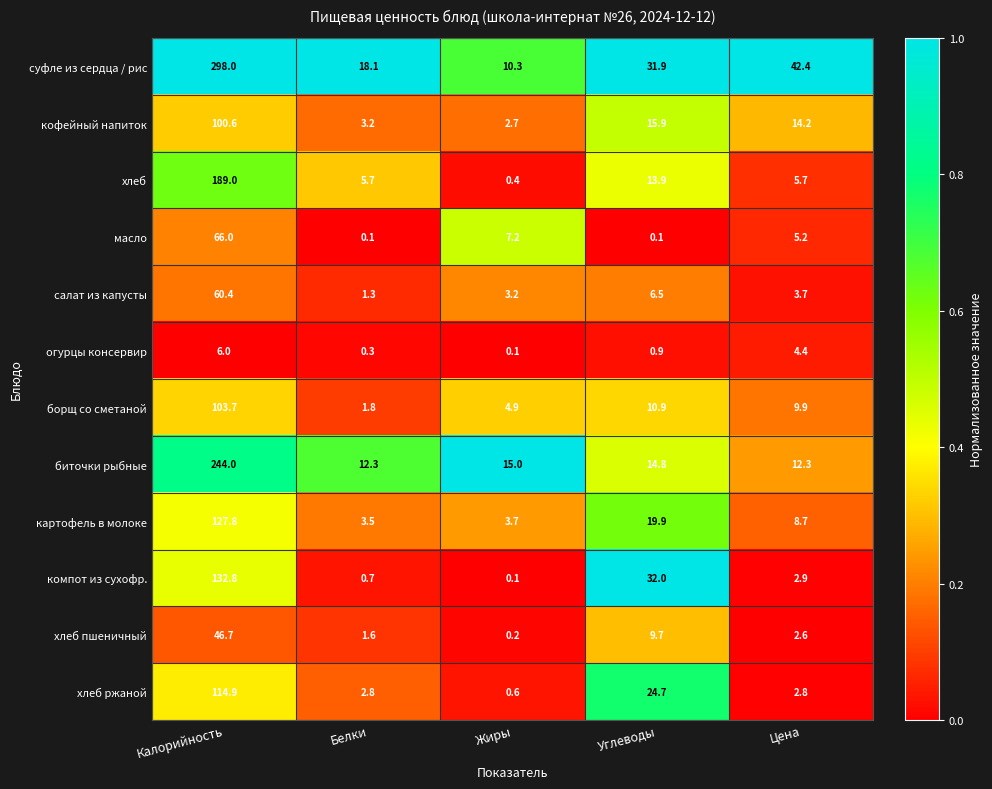

What is the maximum value for огурцы консервир?

6.0